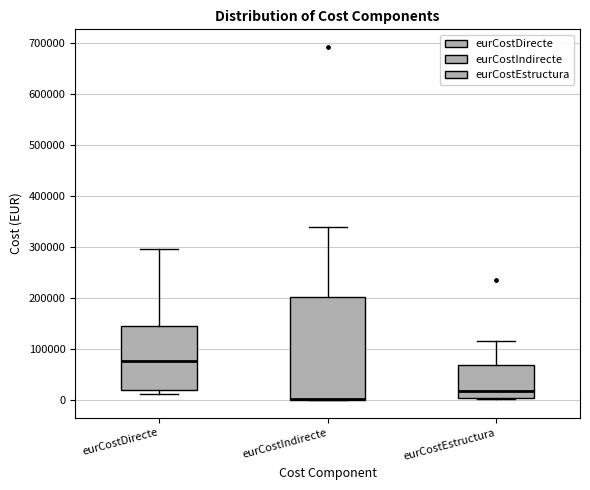

Reading left to right, transcribe this box plot: for each box, give where its median line is, the range the box spans, and where its two whiskers end, as read against the y-axis. The values are not printed on the chart, so give them approximately, as read against the axis.

eurCostDirecte: median 80000, box 20000 to 150000, whiskers 10000 to 300000
eurCostIndirecte: median 0 (drawn on the box's lower edge), box 0 to 200000, whiskers 0 to 340000
eurCostEstructura: median 20000, box 0 to 70000, whiskers 0 to 120000